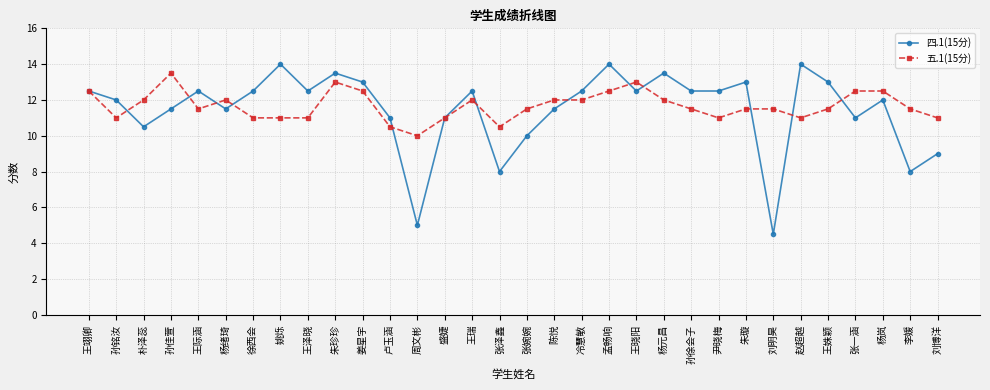

How many series are shown in this chart?

2